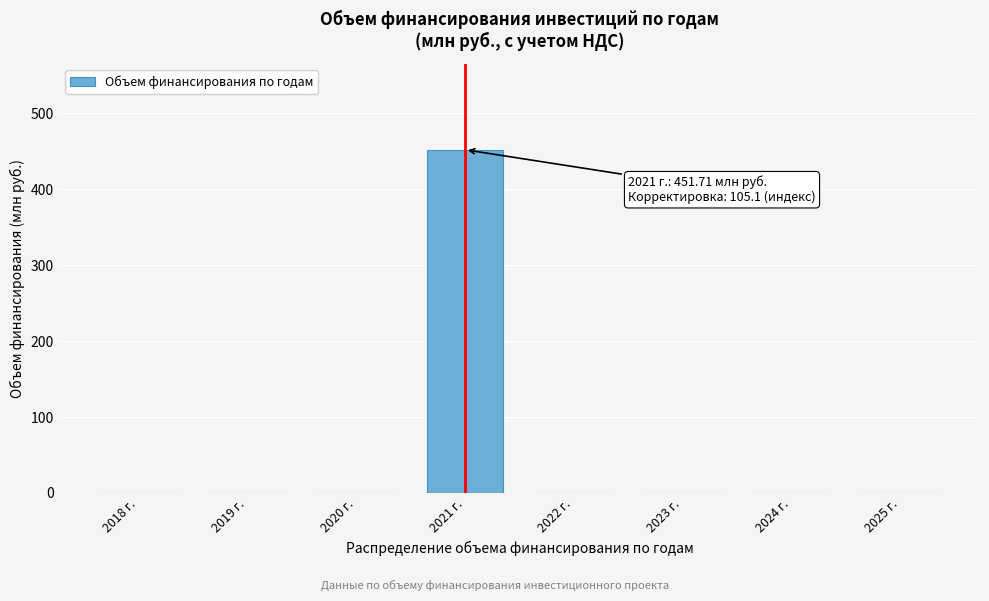

Reading left to right, what are all the values shown in this chart?

2018 г.=0.0	2019 г.=0.0	2020 г.=0.0	2021 г.=451.7	2022 г.=0.0	2023 г.=0.0	2024 г.=0.0	2025 г.=0.0